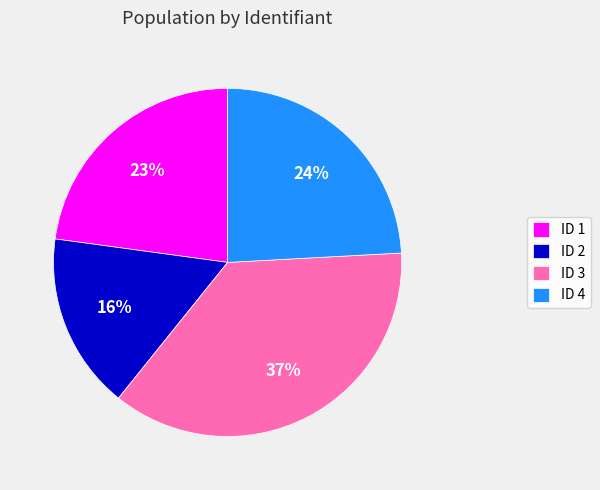

What is the largest slice in the pie chart?

ID 3